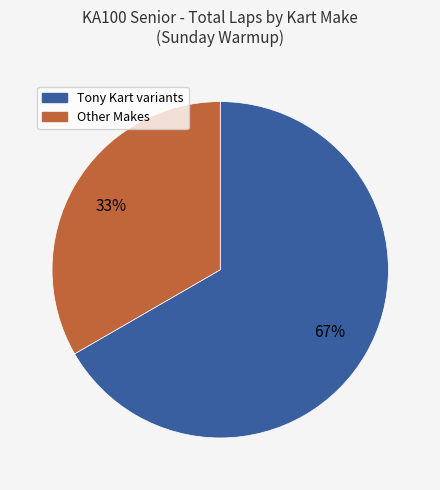

Is there a majority slice in this chart?

Yes